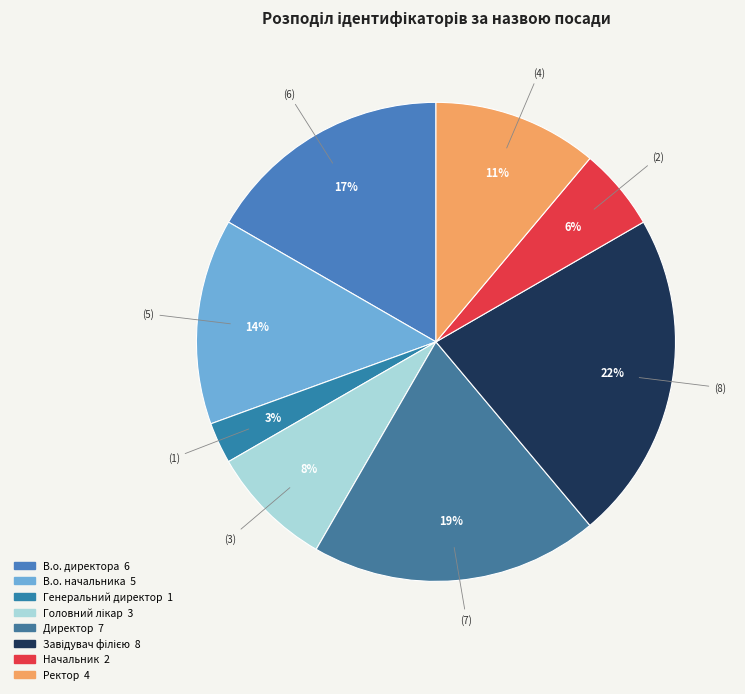

What percentage is the Ректор slice, to the nearest percent?

11%